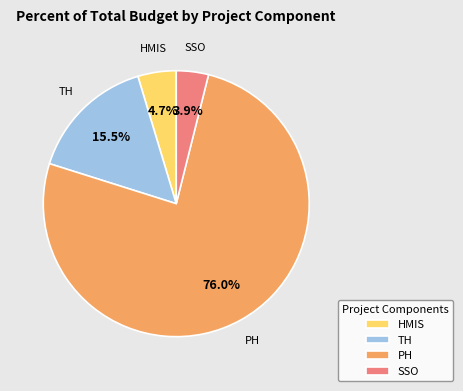

Which category has the smallest portion of the pie?

SSO